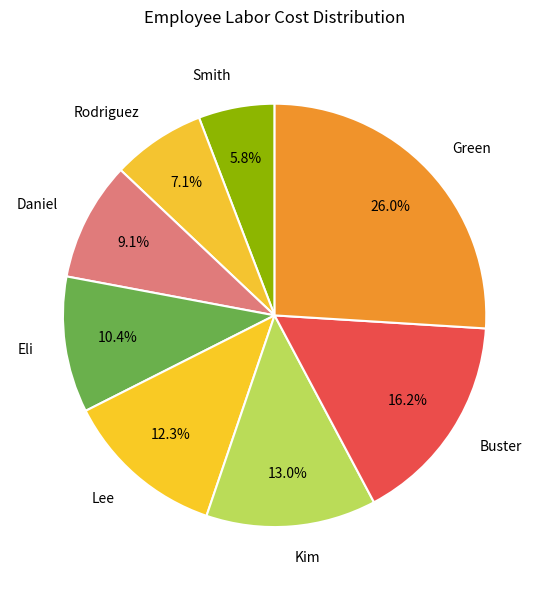

How many segments does this pie chart have?

8